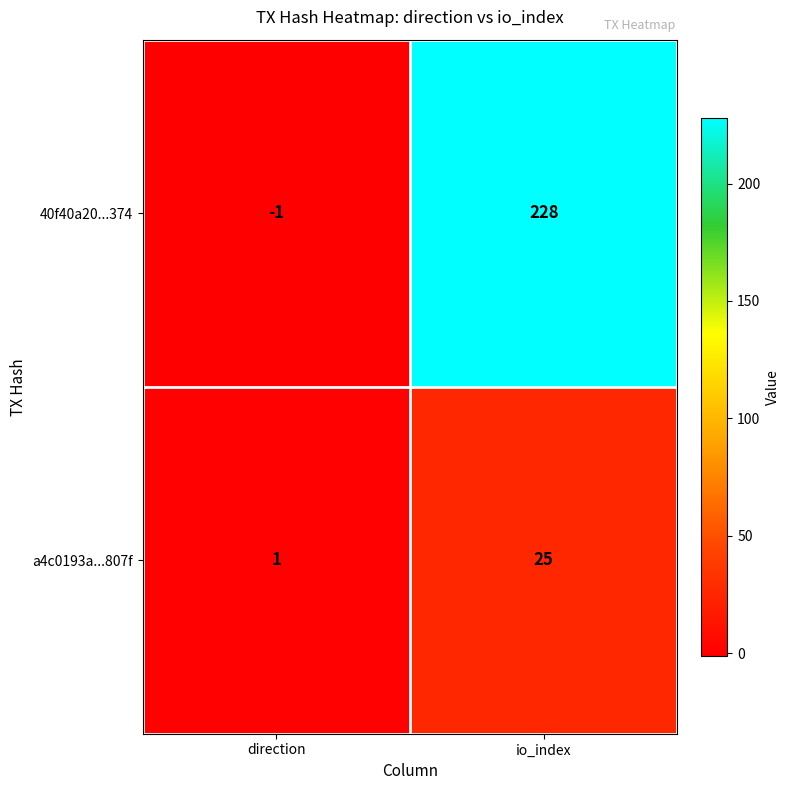

At which label does 40f40a20...374 reach its minimum?

direction